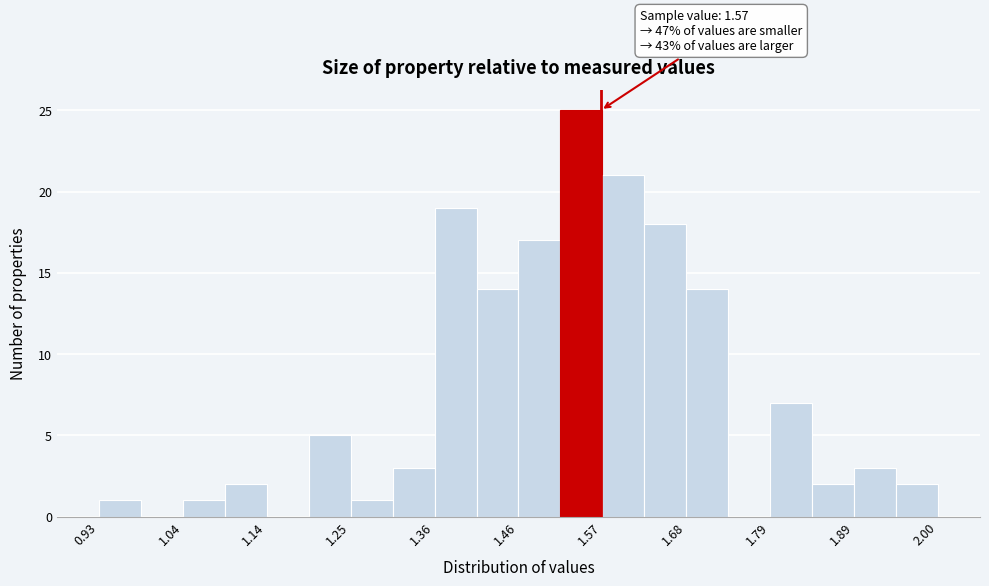

Around what value on the x-axis is the tallest bar? Give the approximate position of its centre, as read against the axis.

1.54